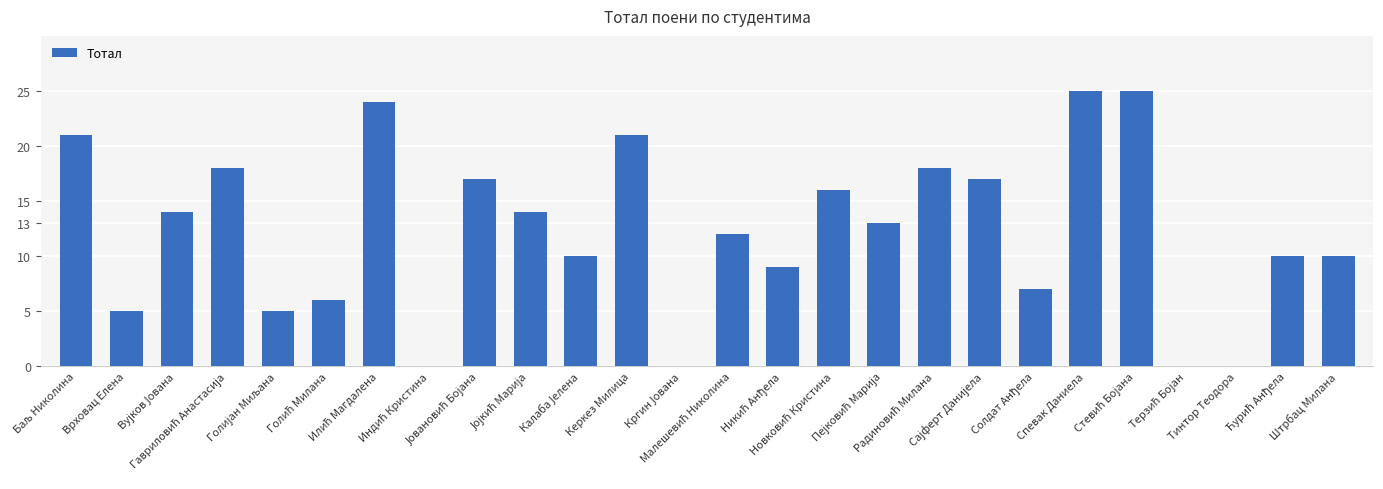

What is the sum of all values?

317